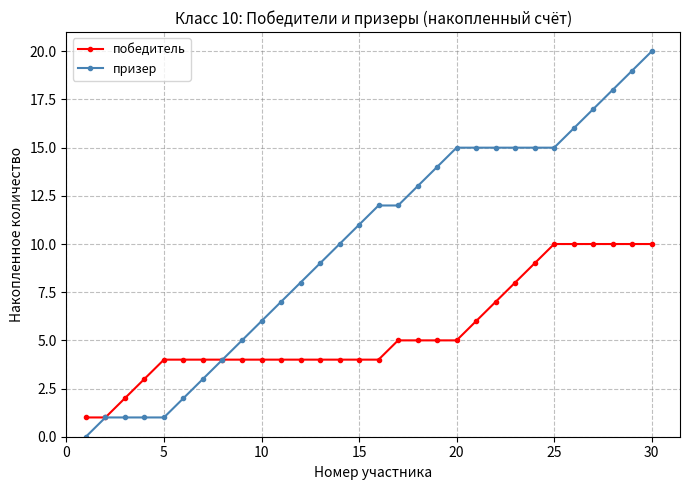

How many lines are shown in the chart?

2